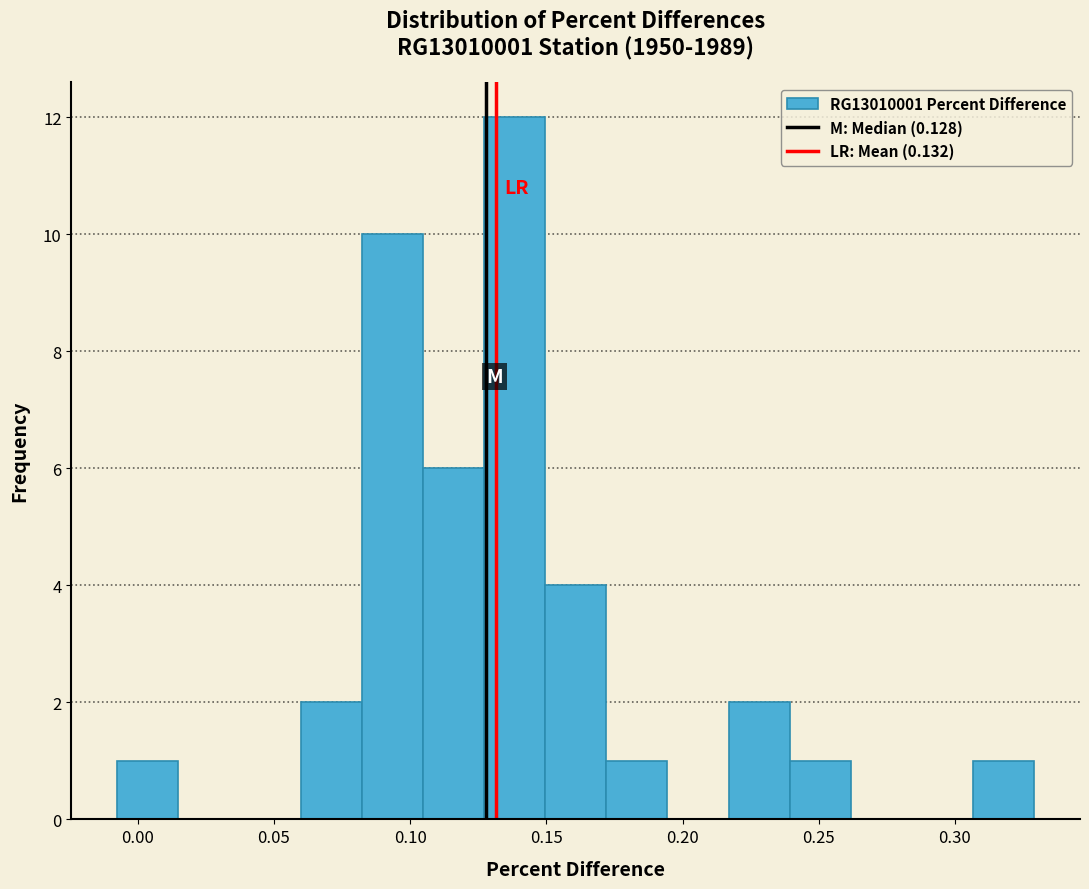

Reading left to right, list every bar in this chart as the range it spans on the x-axis followed by its height. Neither the bar edges nor the heights are printed on the chart, so give them approximately, as read against the axes.

-0.010 to 0.015: 1
0.015 to 0.035: 0
0.035 to 0.060: 0
0.060 to 0.080: 2
0.080 to 0.105: 10
0.105 to 0.125: 6
0.125 to 0.150: 12
0.150 to 0.170: 4
0.170 to 0.195: 1
0.195 to 0.215: 0
0.215 to 0.240: 2
0.240 to 0.260: 1
0.260 to 0.285: 0
0.285 to 0.305: 0
0.305 to 0.330: 1